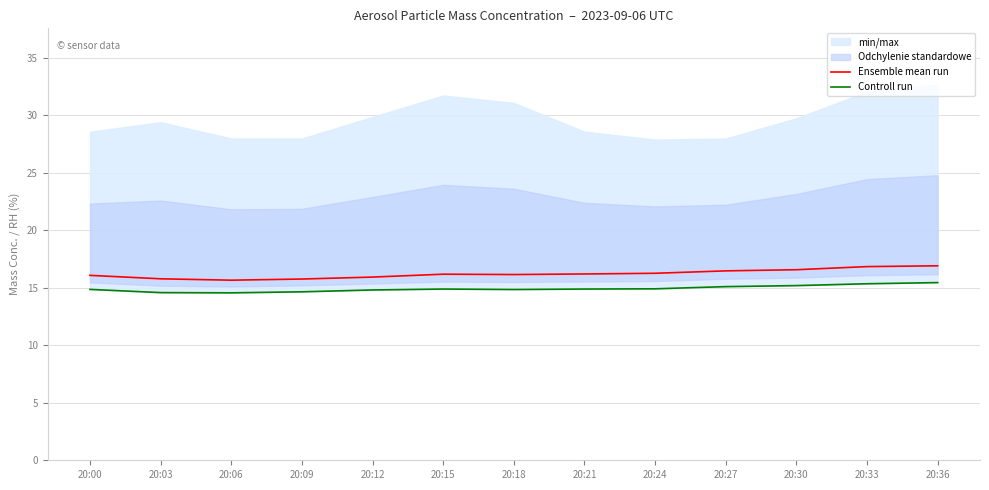

Reading right to left, what are all the values shown in this chart?

Ensemble mean run: 20:36=16.9	20:33=16.8	20:30=16.6	20:27=16.5	20:24=16.2	20:21=16.2	20:18=16.1	20:15=16.2	20:12=15.9	20:09=15.8	20:06=15.7	20:03=15.8	20:00=16.1
Controll run: 20:36=15.4	20:33=15.3	20:30=15.2	20:27=15.1	20:24=14.9	20:21=14.9	20:18=14.8	20:15=14.9	20:12=14.8	20:09=14.6	20:06=14.6	20:03=14.6	20:00=14.8